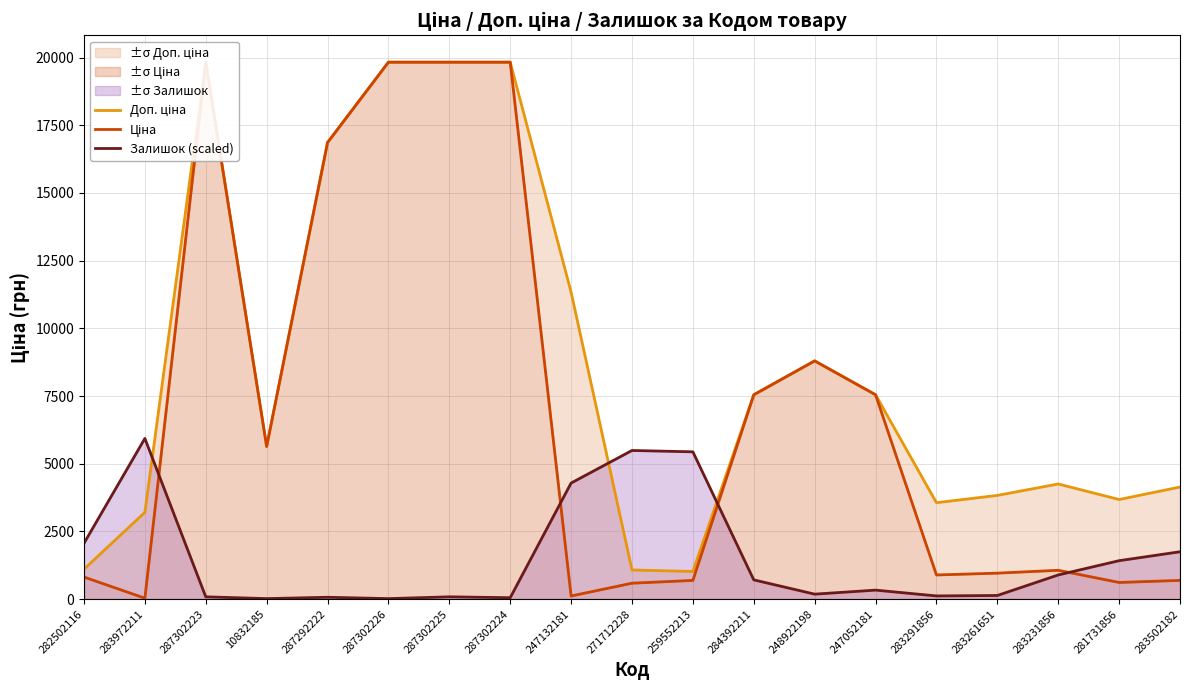

At which category is the sum across all series the highest?

287302223